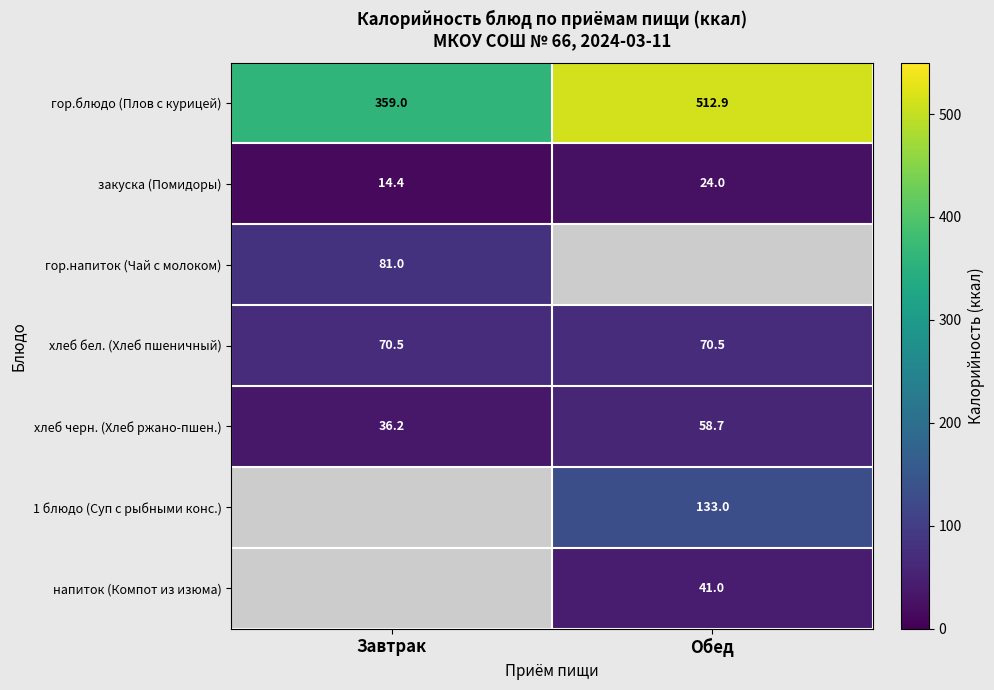

Which category has the highest value across all series?

Обед